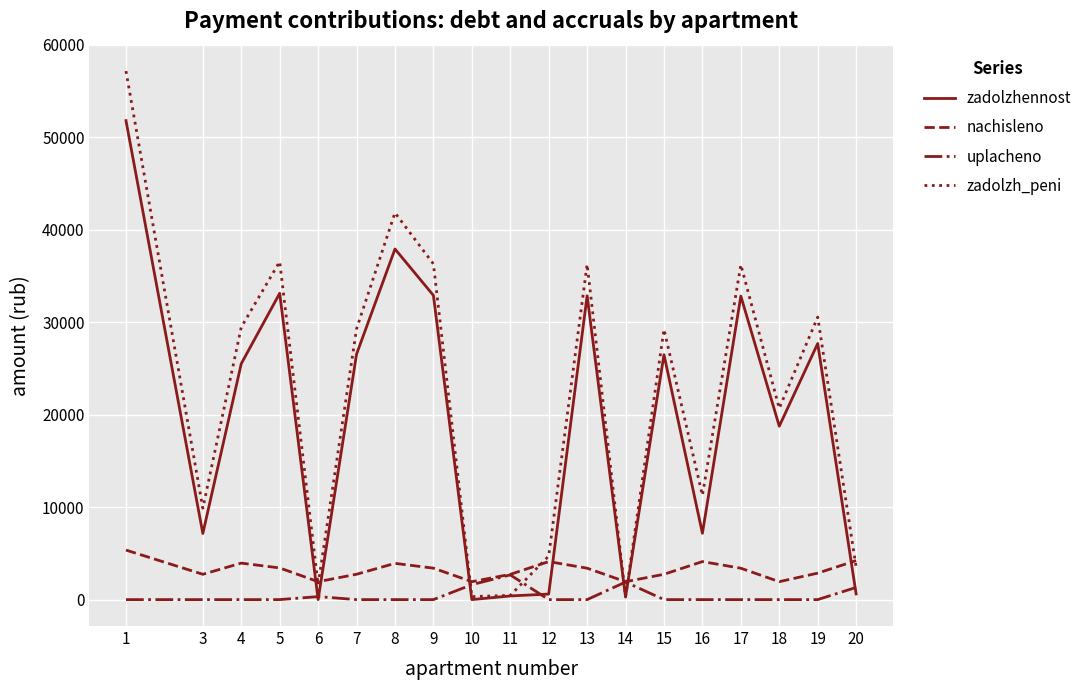

At which category does zadolzhennost reach its first local valley?

3